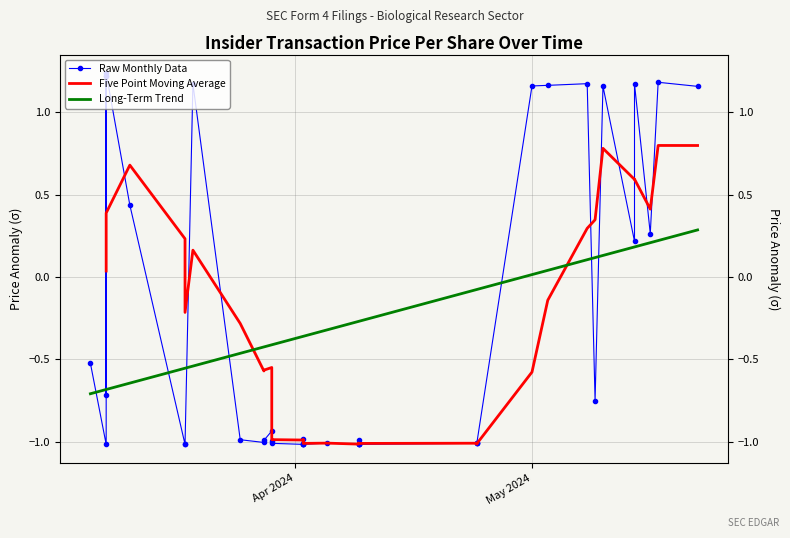

Which series reaches the minimum Y coordinate?

Raw Monthly Data